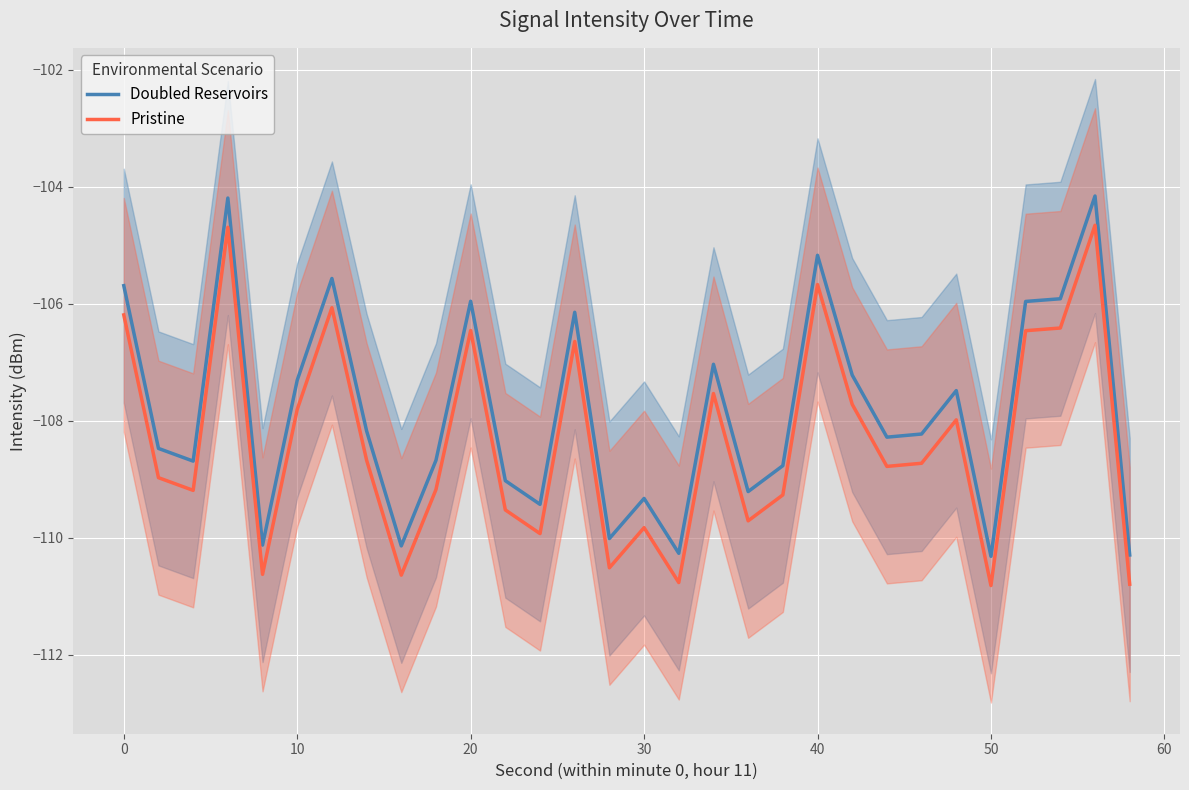

True or false: Doubled Reservoirs and Pristine intersect in this chart.

False